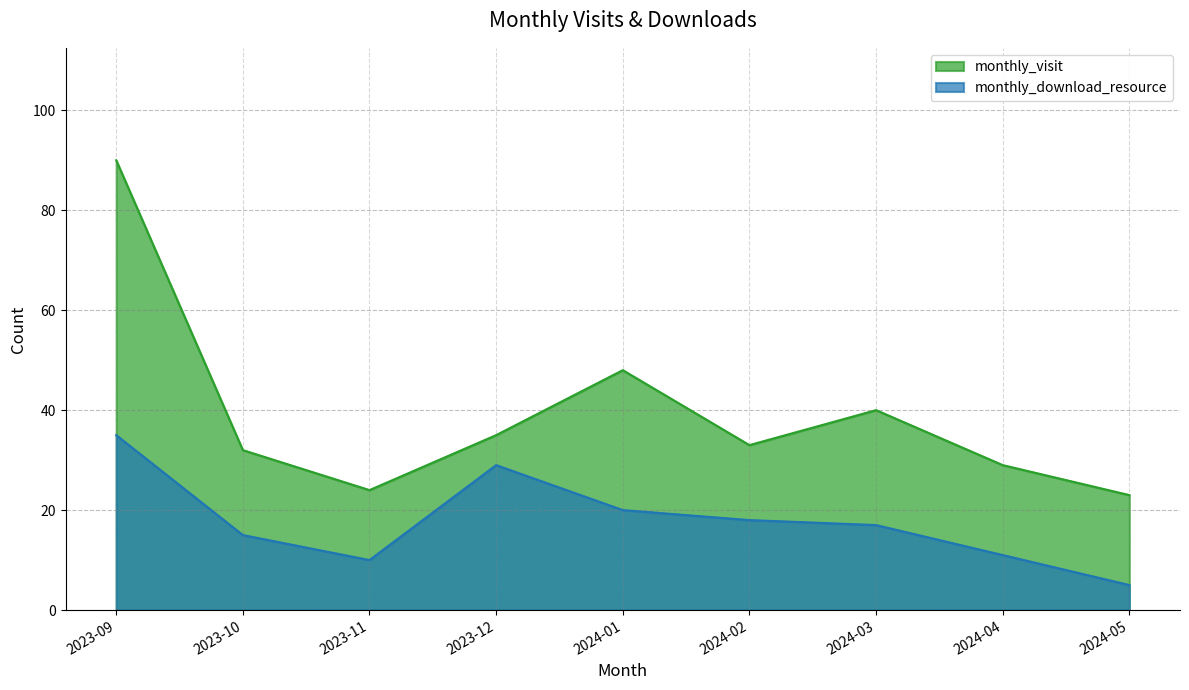

True or false: monthly_visit has more than 0 interior local peaks.

True